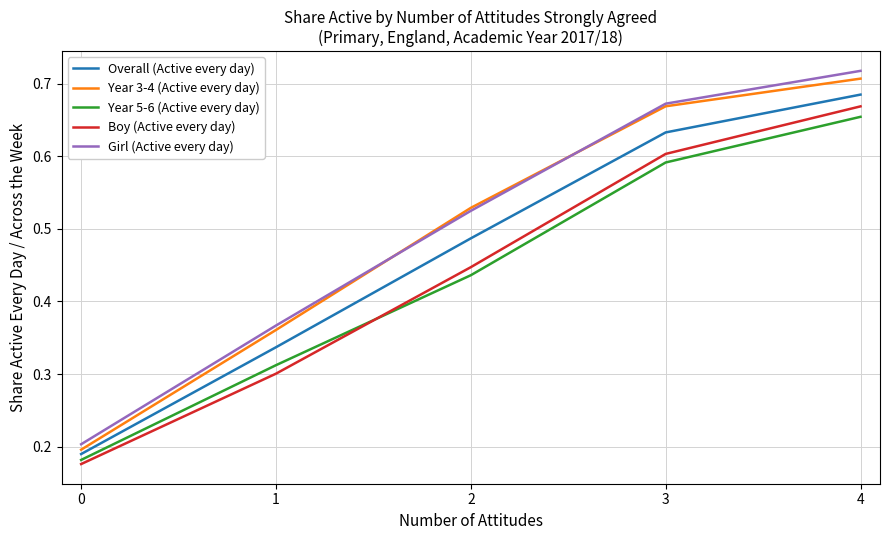

True or false: Boy (Active every day) has more than 2 interior local peaks.

False